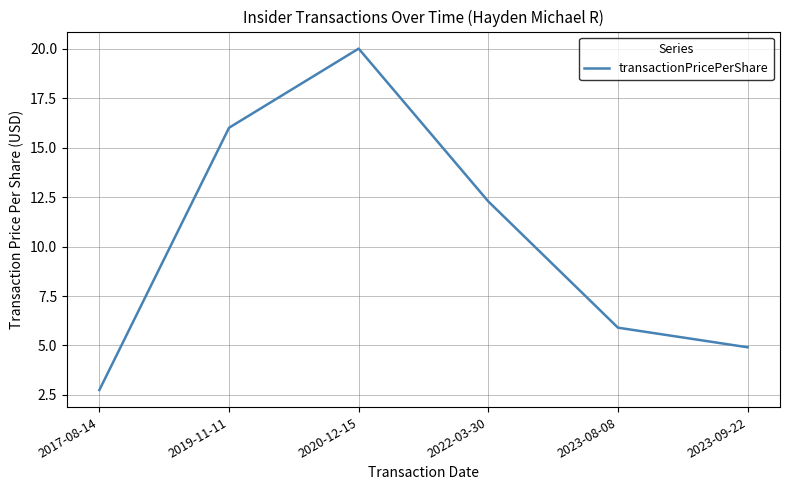

What is the greatest value displayed?

20.0